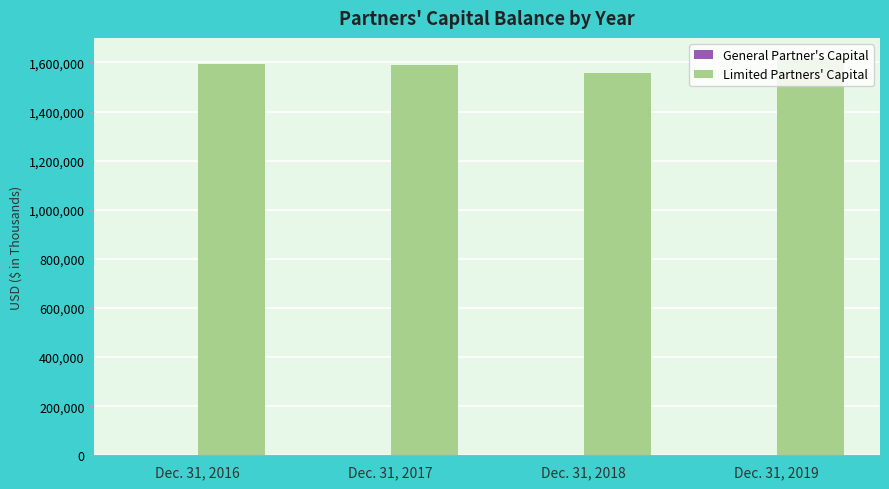

Which series has the largest total across all categories?

Limited Partners' Capital